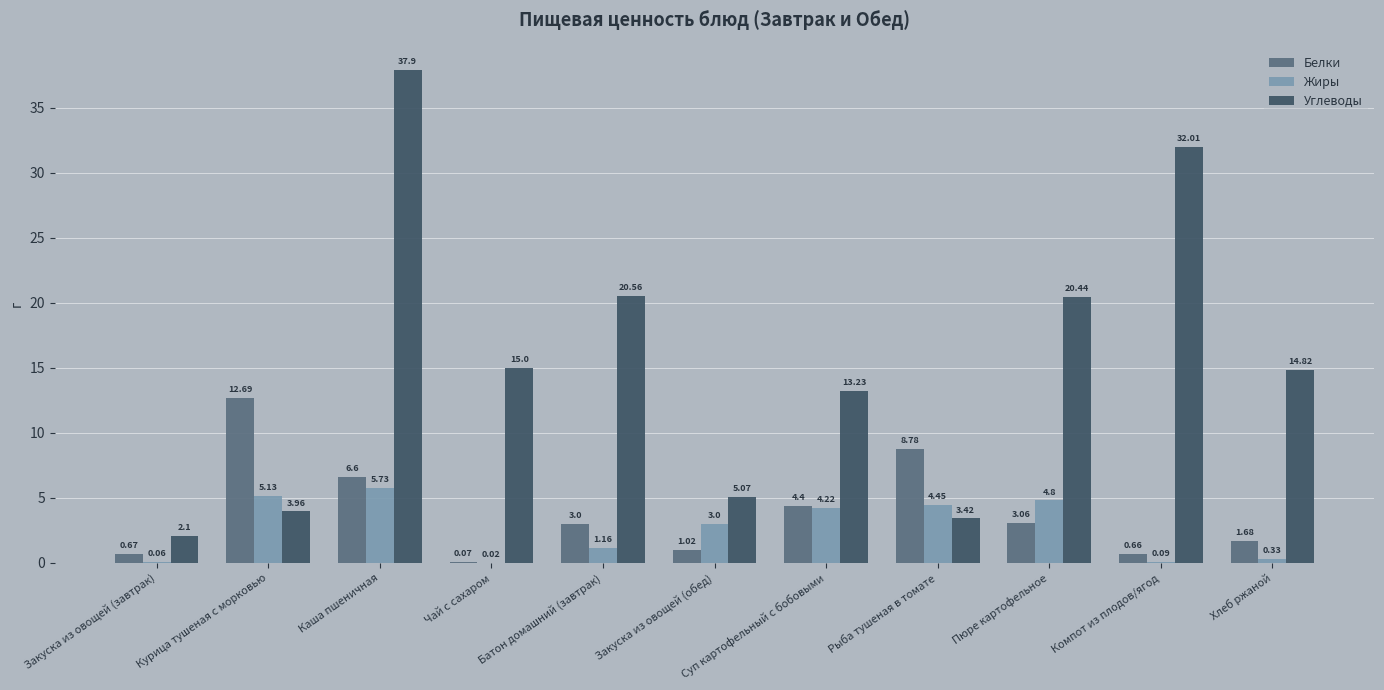

Where is Жиры nearest to the value 2?

Батон домашний (завтрак)